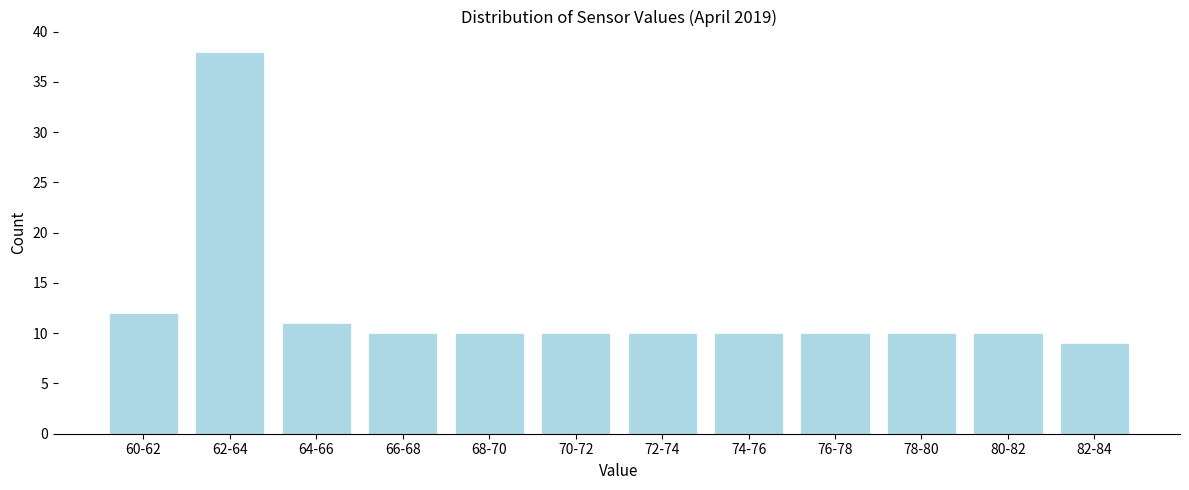

Reading left to right, what are all the values shown in this chart?

12	38	11	10	10	10	10	10	10	10	10	9